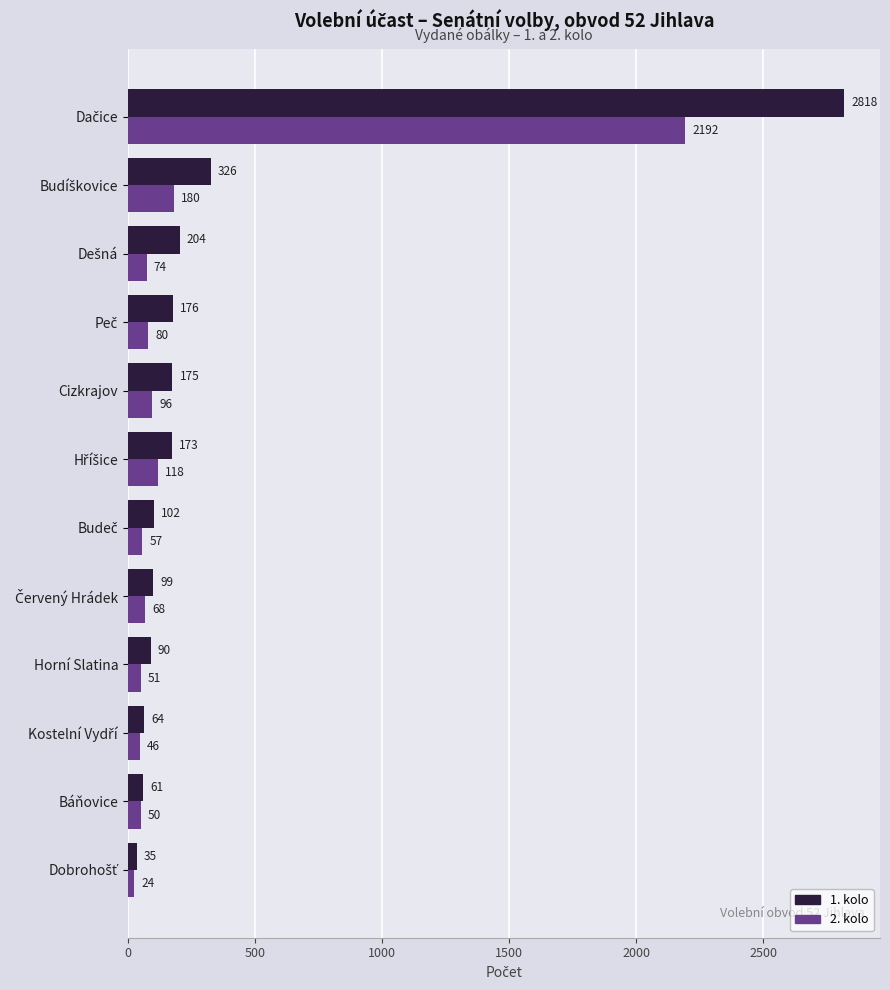

What is the maximum value shown in the chart?

2818